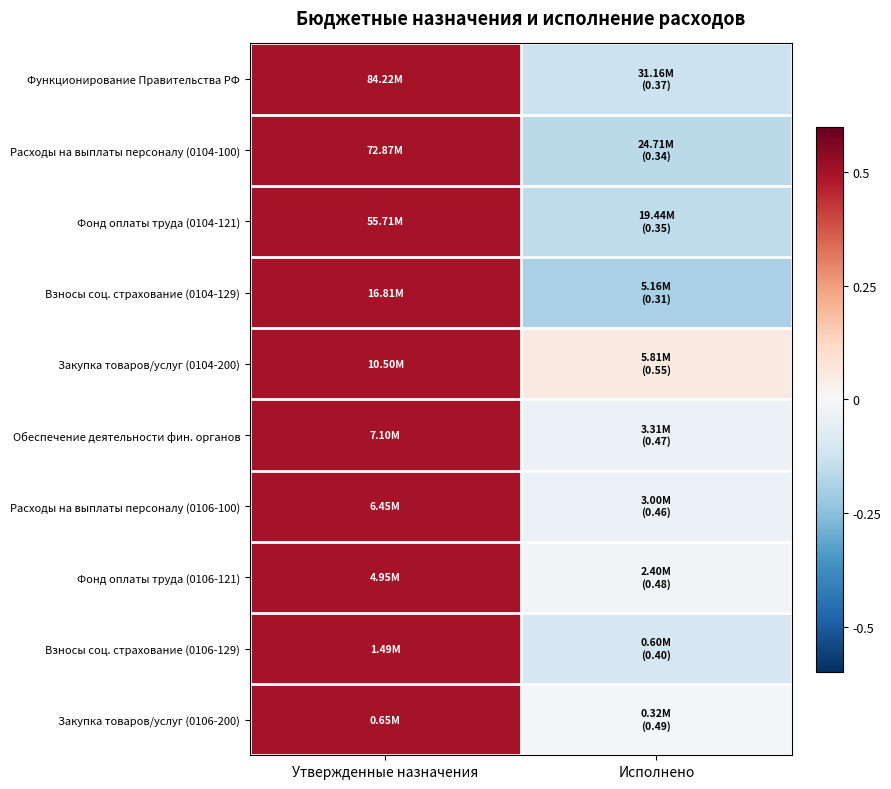

Reading left to right, extract all data points from this chart.

Функционирование Правительства РФ: Утвержденные назначения=0.5	Исполнено=-0.1
Расходы на выплаты персоналу (0104-100): Утвержденные назначения=0.5	Исполнено=-0.2
Фонд оплаты труда (0104-121): Утвержденные назначения=0.5	Исполнено=-0.2
Взносы соц. страхование (0104-129): Утвержденные назначения=0.5	Исполнено=-0.2
Закупка товаров/услуг (0104-200): Утвержденные назначения=0.5	Исполнено=0.1
Обеспечение деятельности фин. органов: Утвержденные назначения=0.5	Исполнено=-0.0
Расходы на выплаты персоналу (0106-100): Утвержденные назначения=0.5	Исполнено=-0.0
Фонд оплаты труда (0106-121): Утвержденные назначения=0.5	Исполнено=-0.0
Взносы соц. страхование (0106-129): Утвержденные назначения=0.5	Исполнено=-0.1
Закупка товаров/услуг (0106-200): Утвержденные назначения=0.5	Исполнено=-0.0